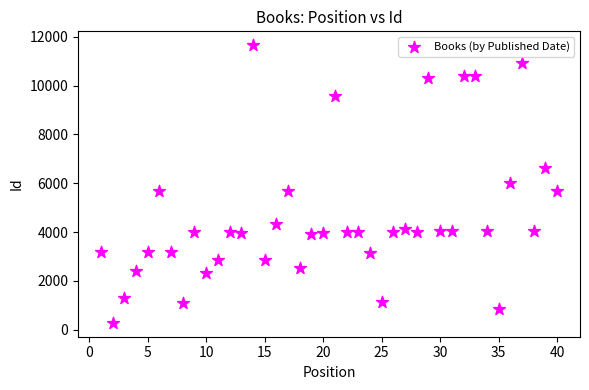

What is the range of X values (max minus min)?

39